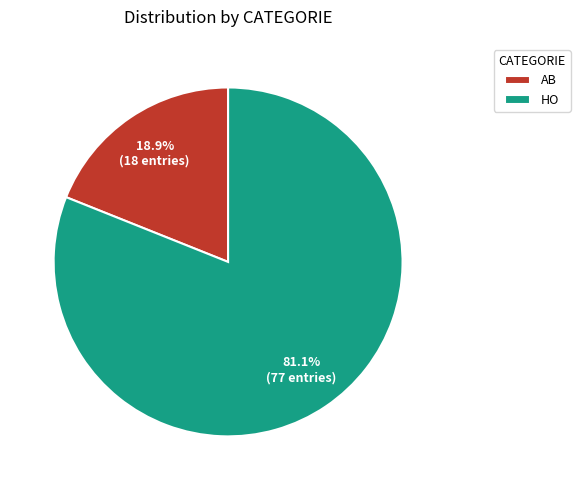

Rank the categories by value from lowest to highest.

AB, HO